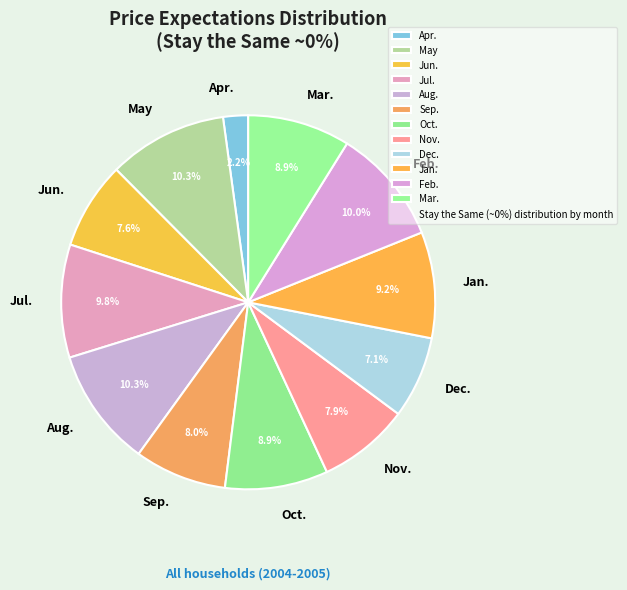

Do Nov. and Feb. together represent more than half of the pie?

No